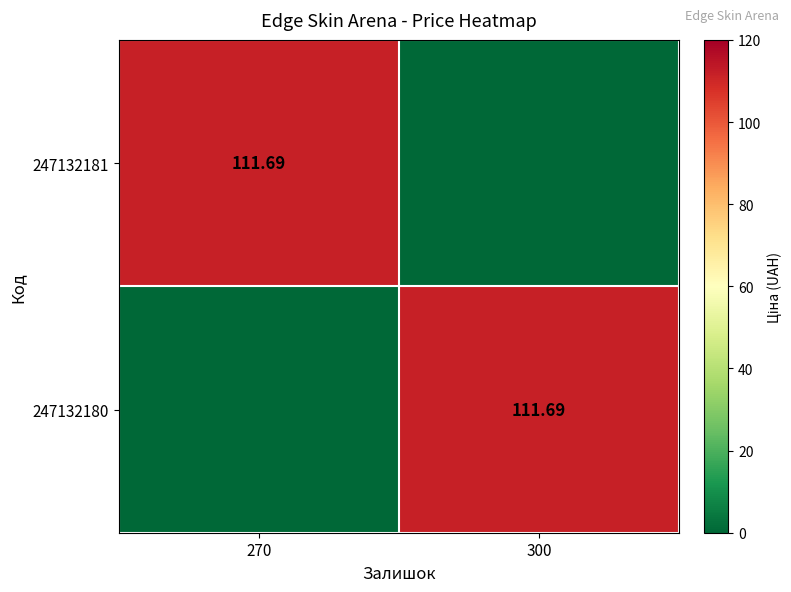

What is the difference between the highest and lowest values at 270?

111.7